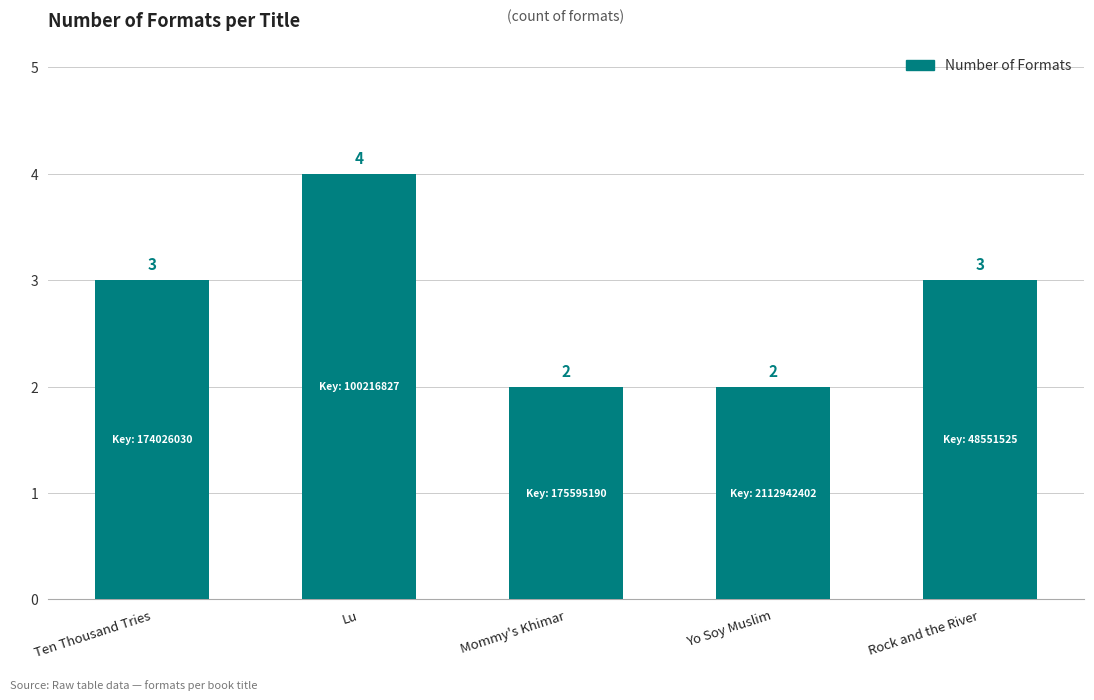

What is the difference between the values at Lu and Ten Thousand Tries?

1